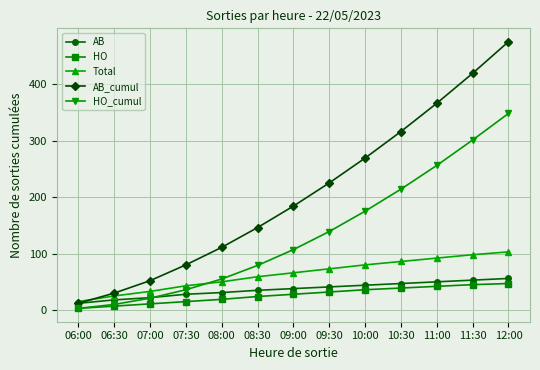

What is the sum of all HO_cumul values?

1744